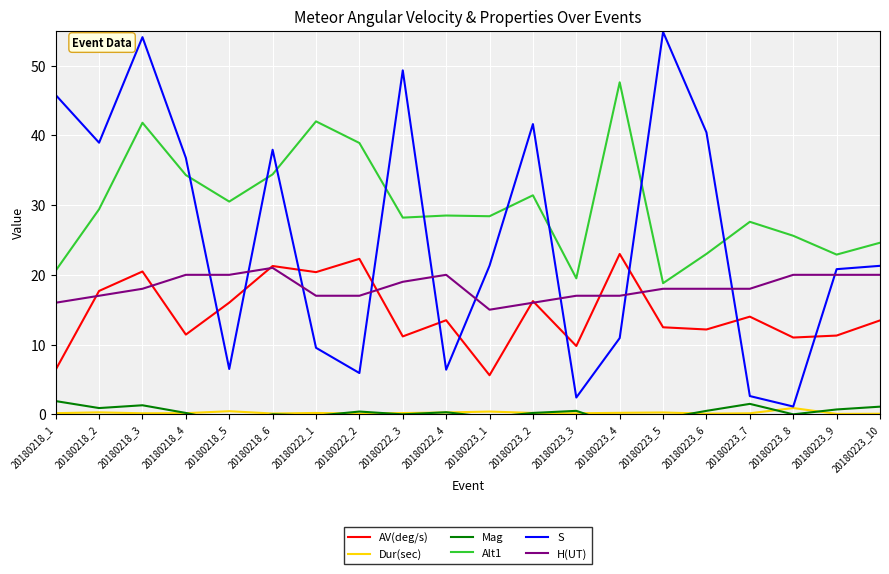

After their last crossing, which series has the higher values: AV(deg/s) or S?

S